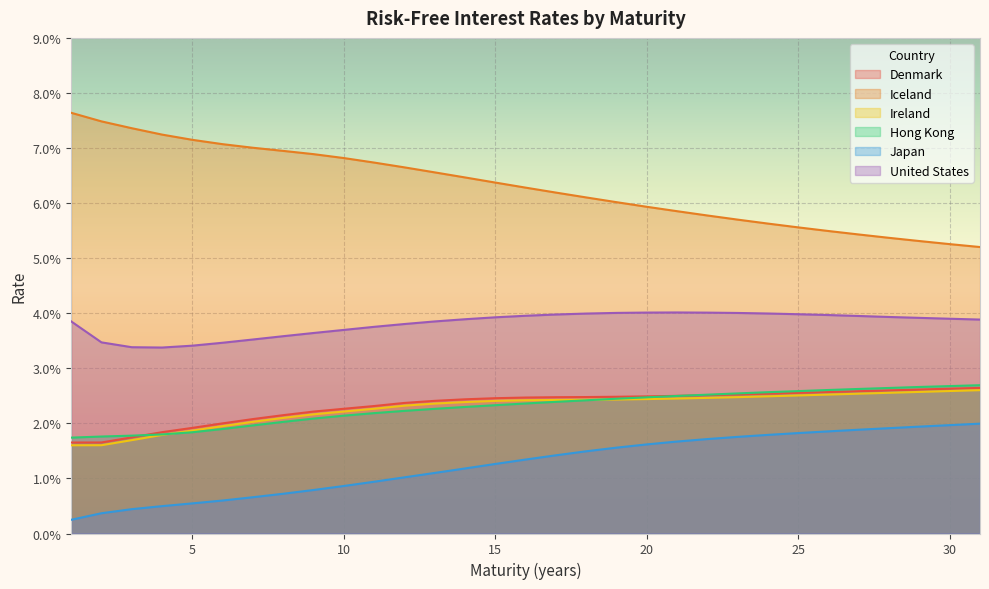

What is the sum of all Denmark values?

0.7